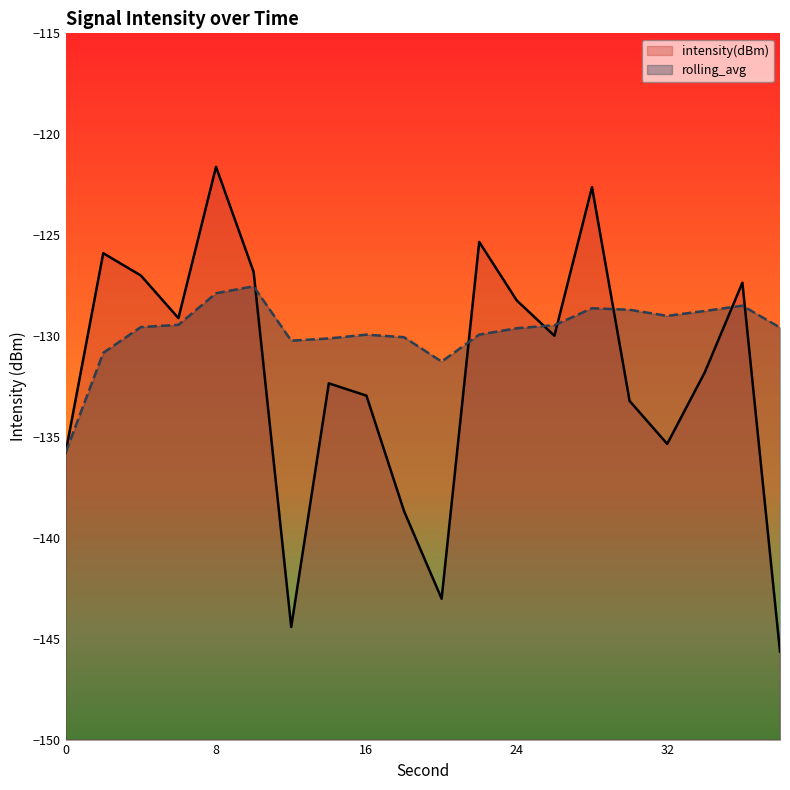

What is the value of the rolling_avg point at the 13th from the left?

-129.6